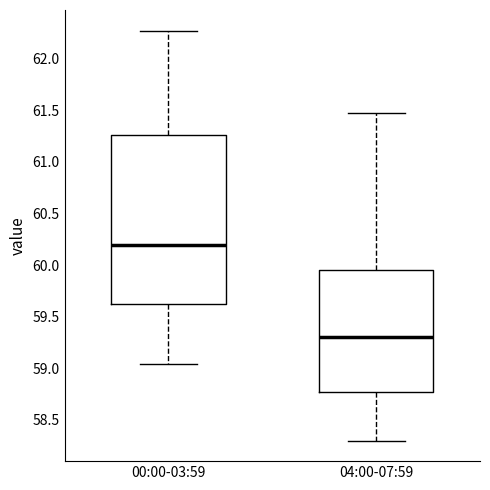

Reading left to right, read every box against the y-axis: the position of its median line, the range the box covers, and the ends of its whiskers. The values are not printed on the chart, so give them approximately, as read against the axis.

00:00-03:59: median 60.20, box 59.60 to 61.25, whiskers 59.05 to 62.25
04:00-07:59: median 59.30, box 58.75 to 59.95, whiskers 58.30 to 61.45